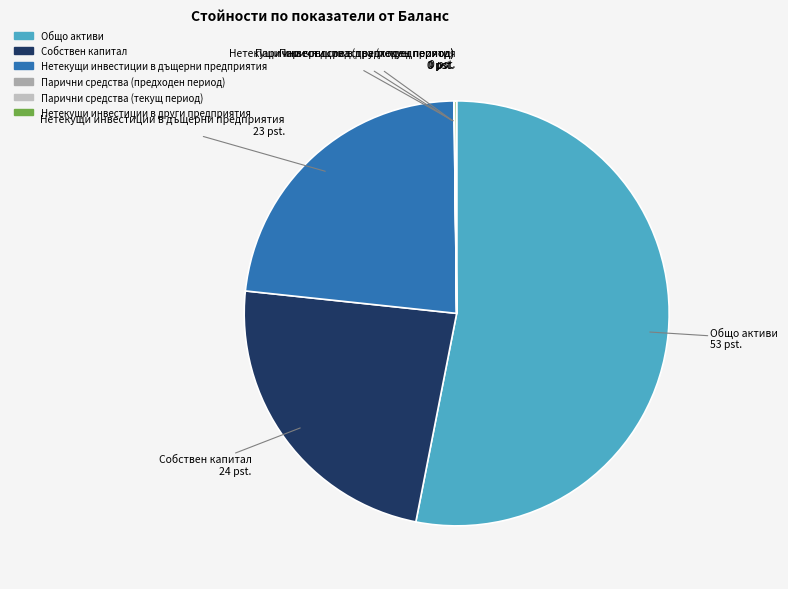

Is the sum of Собствен капитал and Нетекущи инвестиции в дъщерни предприятия greater than half?

No